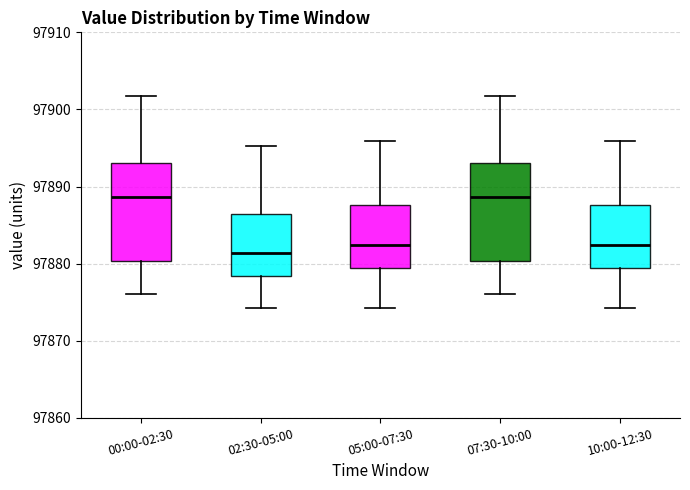

Which box has the lowest median line?

02:30-05:00